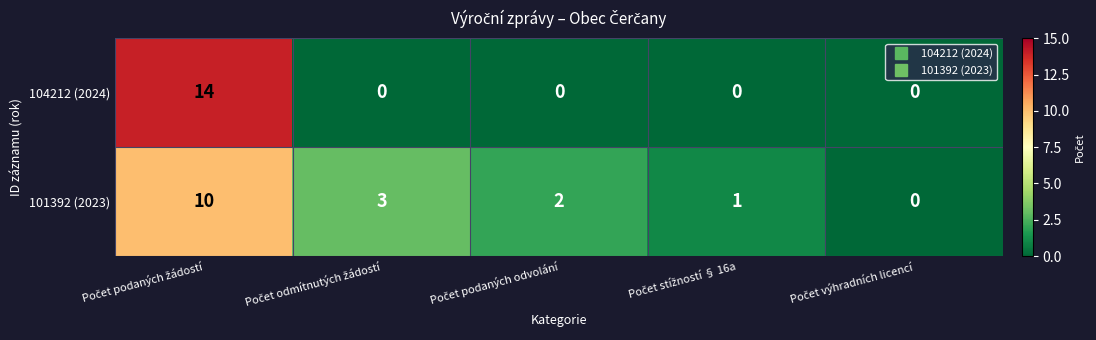

Count the 101392 (2023) values in the range 1 to 3.

3